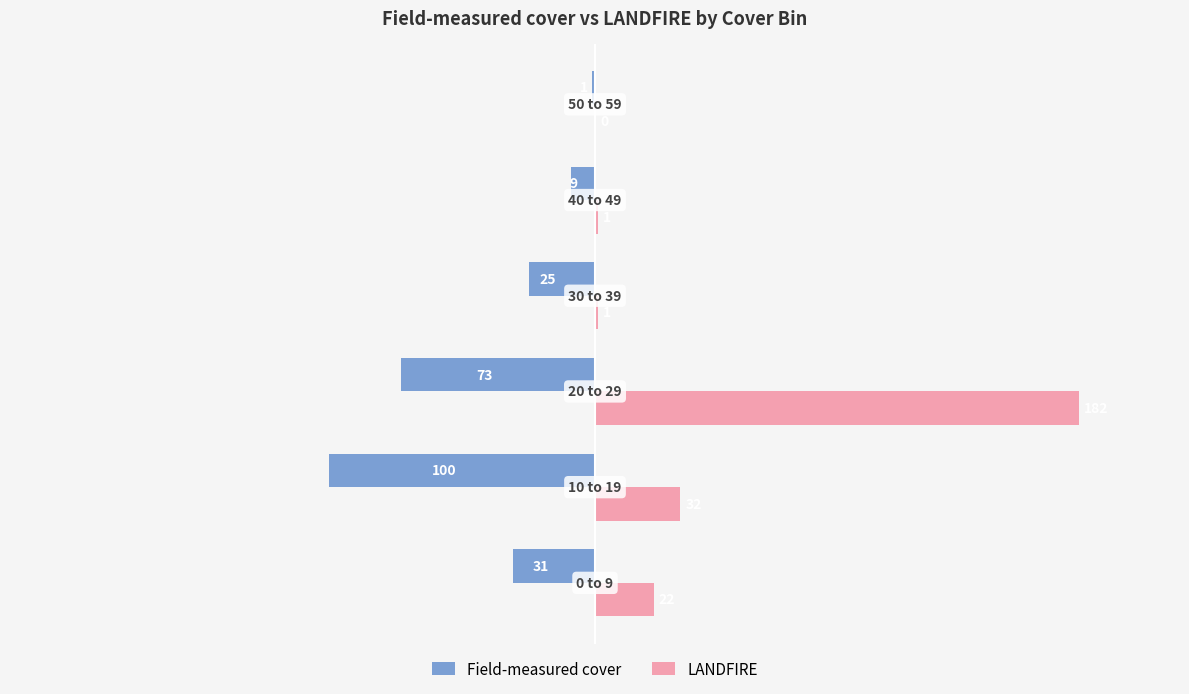

Which series has the largest total across all categories?

LANDFIRE